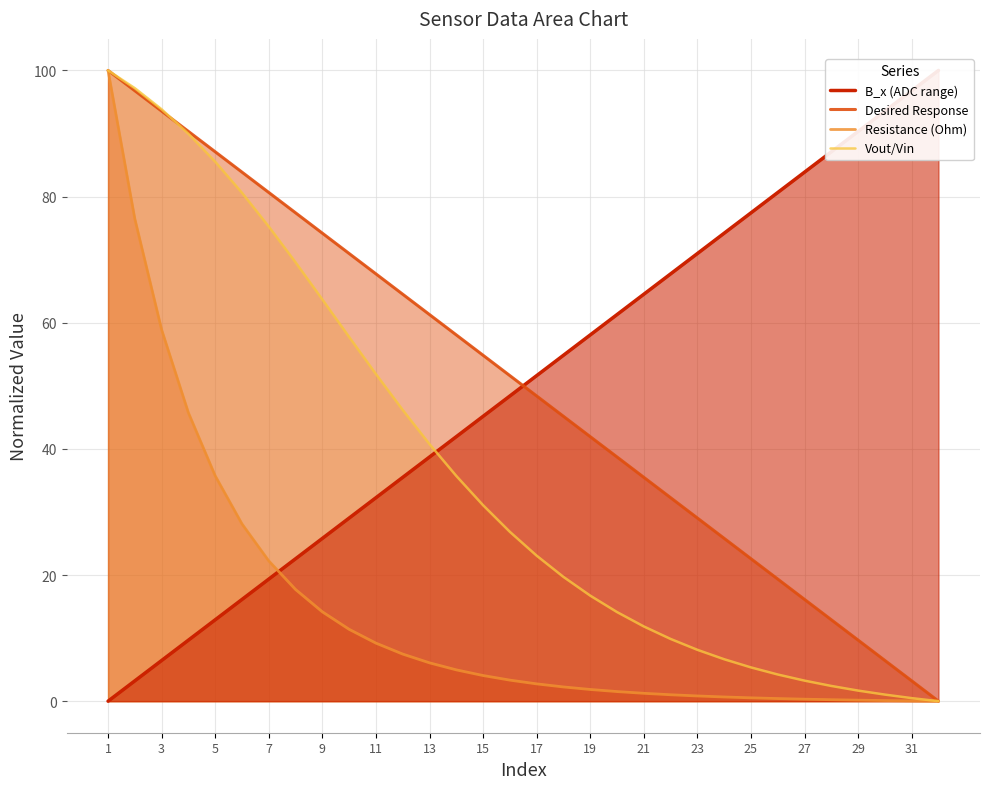

What is the highest value of the Resistance (Ohm) series?

100.0